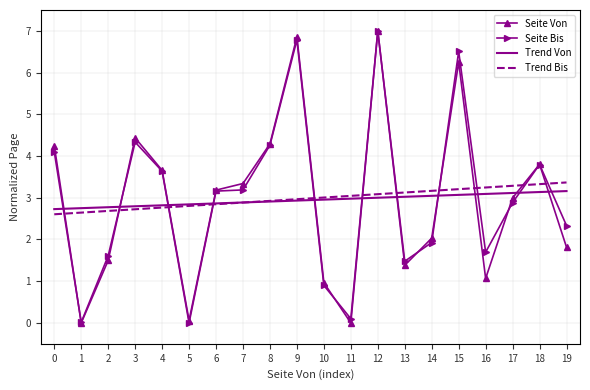

What is the average value of the Trend Bis series?

3.0